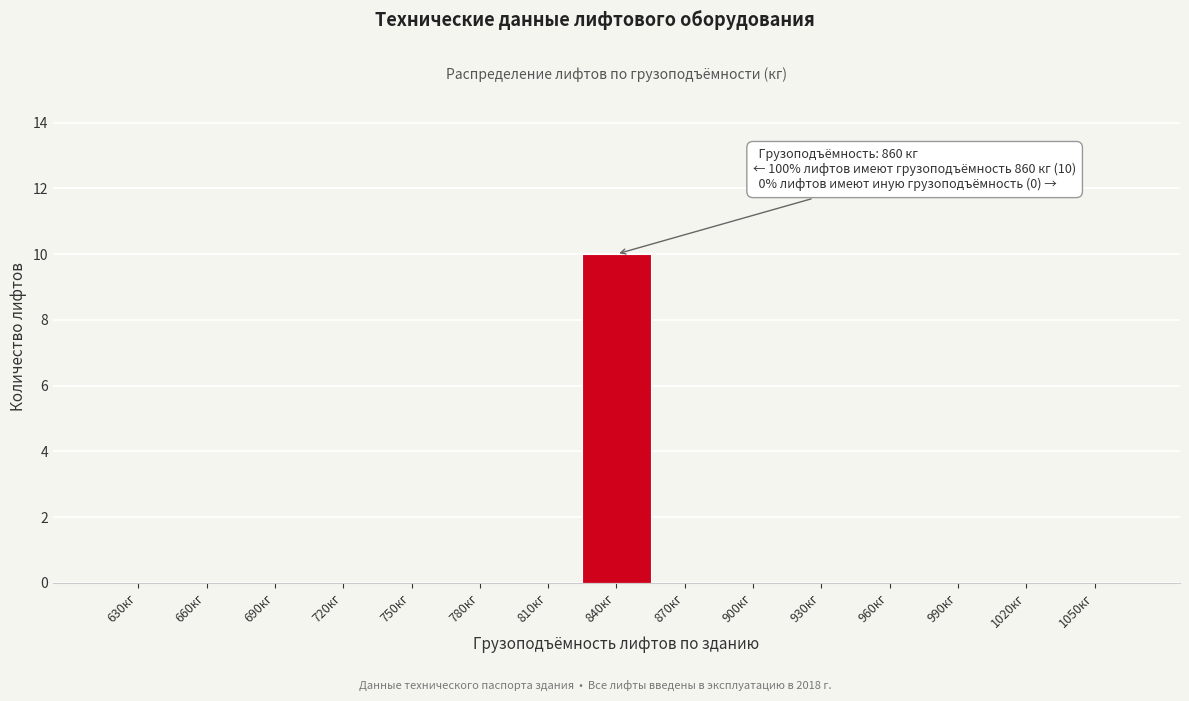

Reading left to right, list all the values displayed in this chart.

630кг=0	660кг=0	690кг=0	720кг=0	750кг=0	780кг=0	810кг=0	840кг=10	870кг=0	900кг=0	930кг=0	960кг=0	990кг=0	1020кг=0	1050кг=0